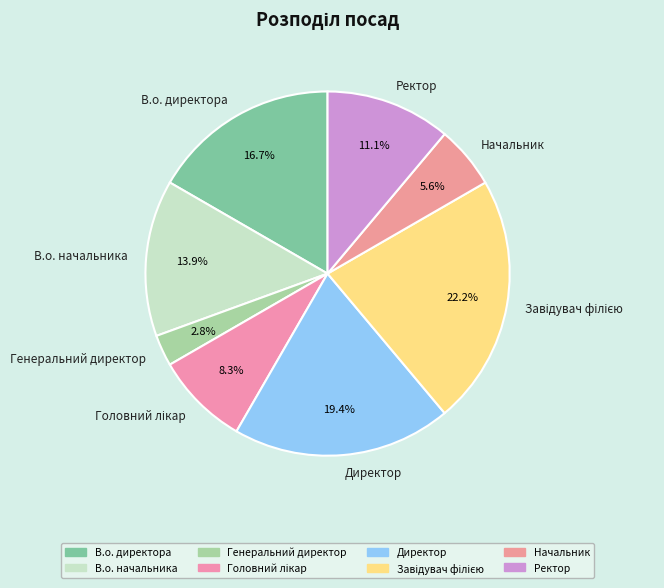

Combined, do Начальник and В.о. директора account for over 50%?

No